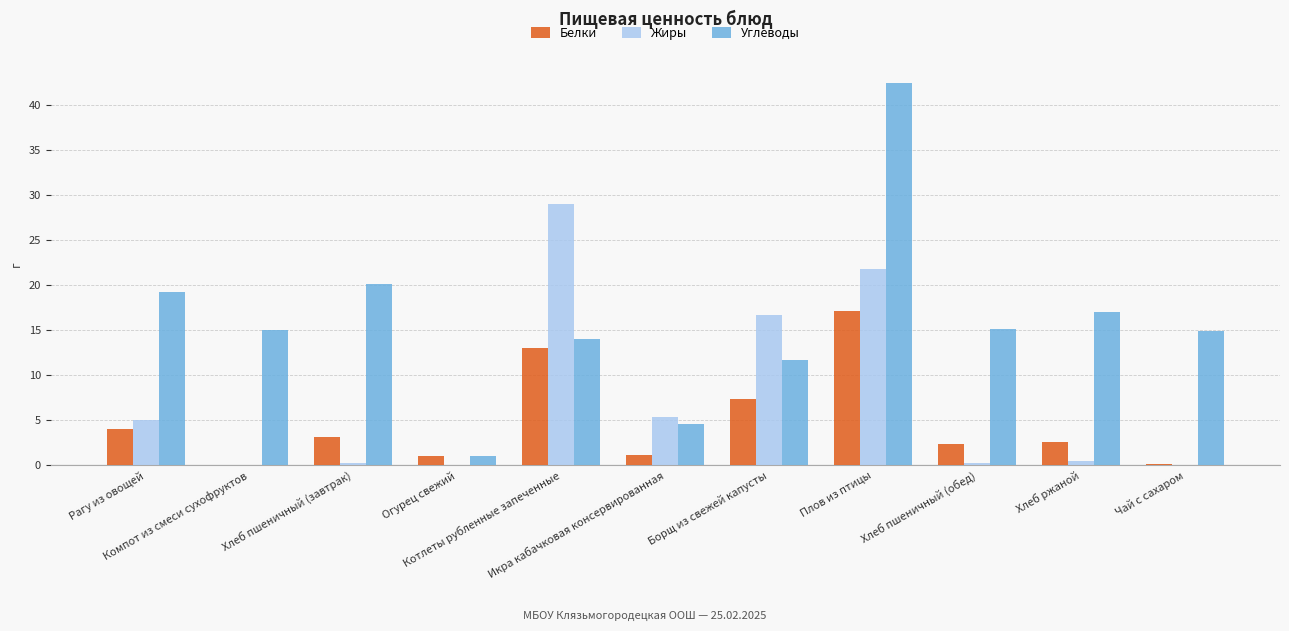

Which series has the largest range (max minus min)?

Углеводы